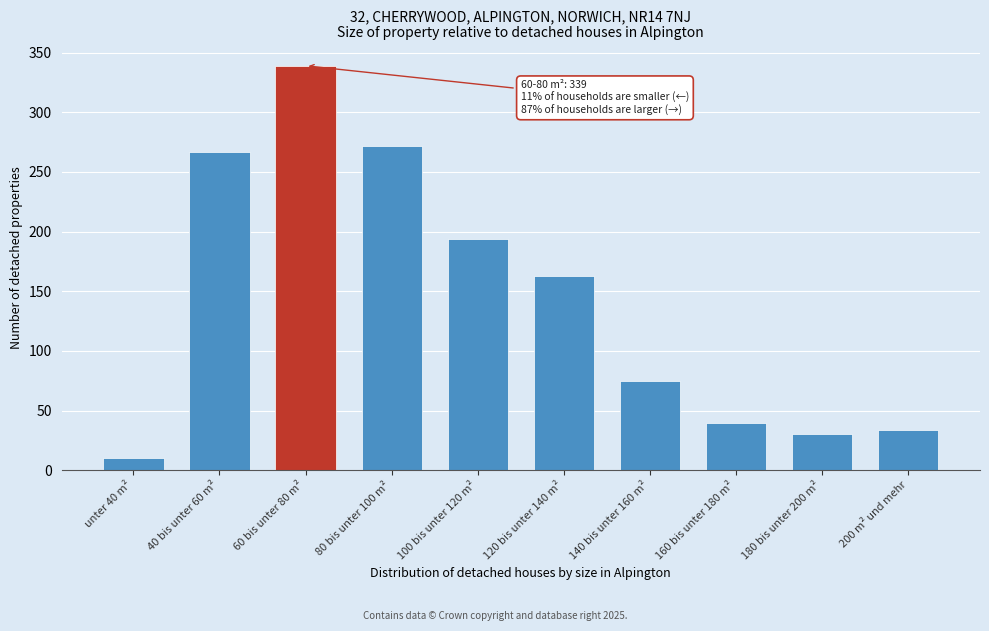

Reading left to right, what are all the values shown in this chart?

10	267	339	272	194	163	75	40	30	34